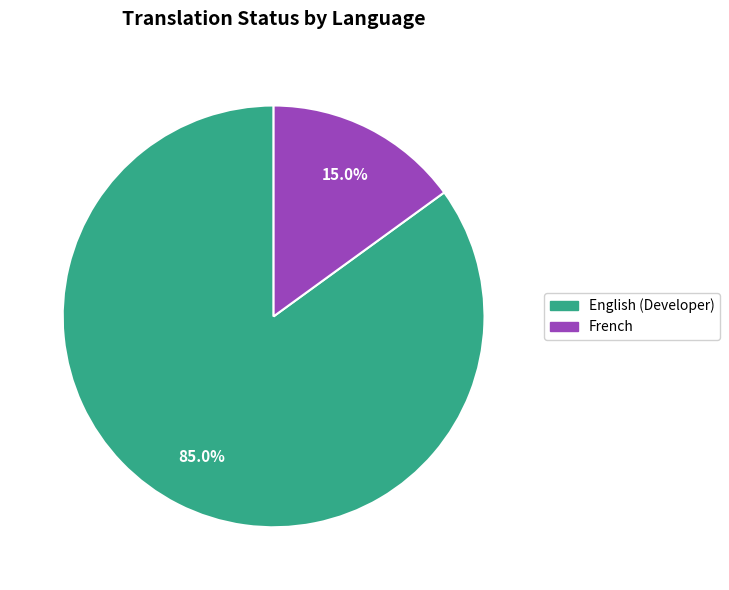

To the nearest percent, what is the average slice percentage?

50%